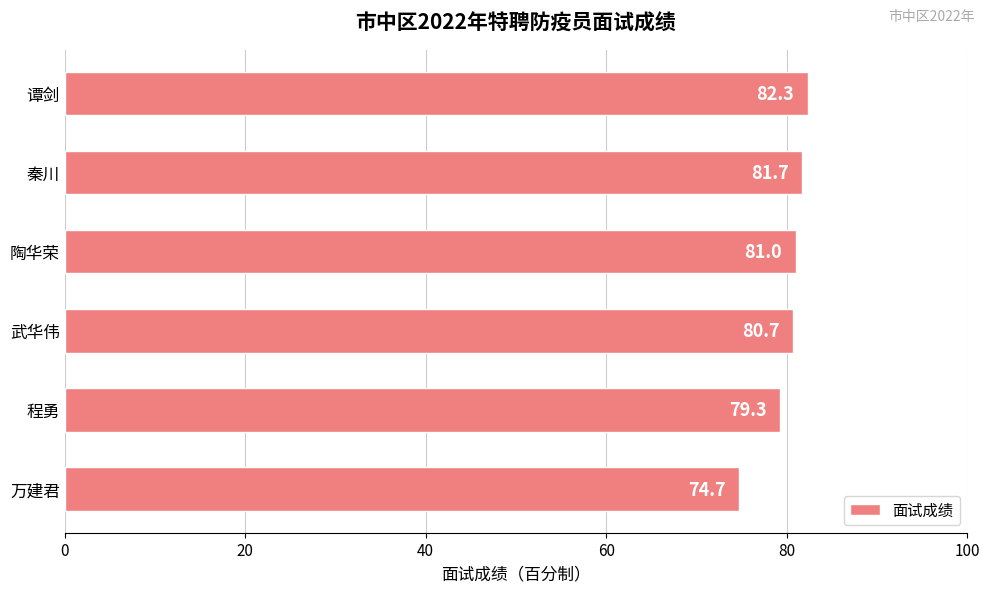

The value at 万建君 is 74.7. True or false?

True